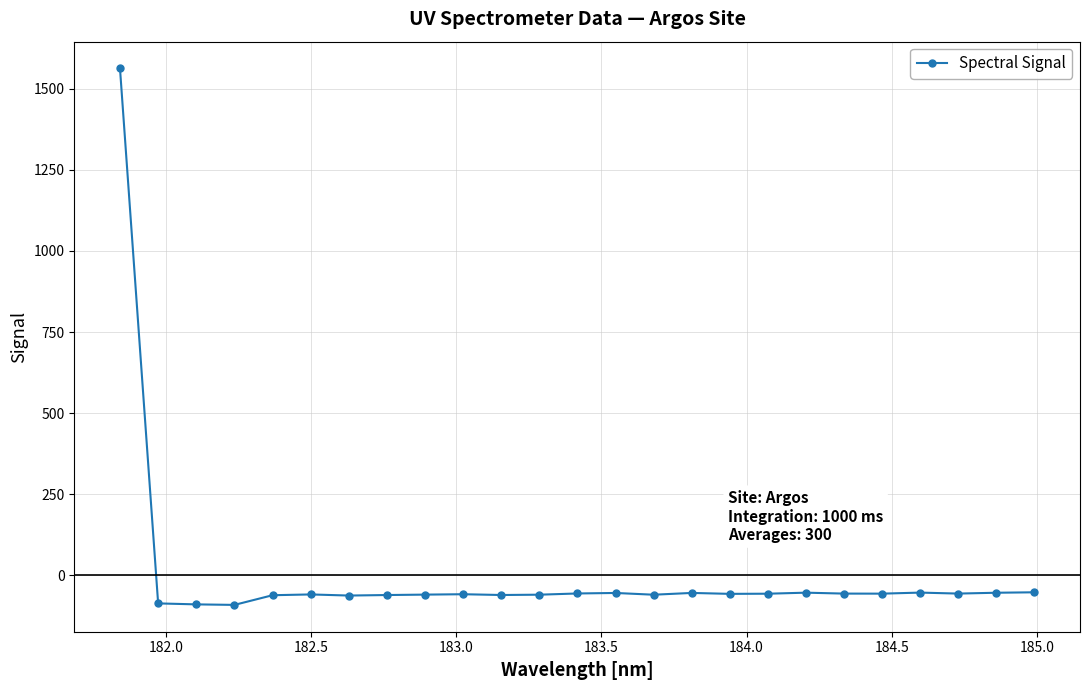

What is the average value?

3.5